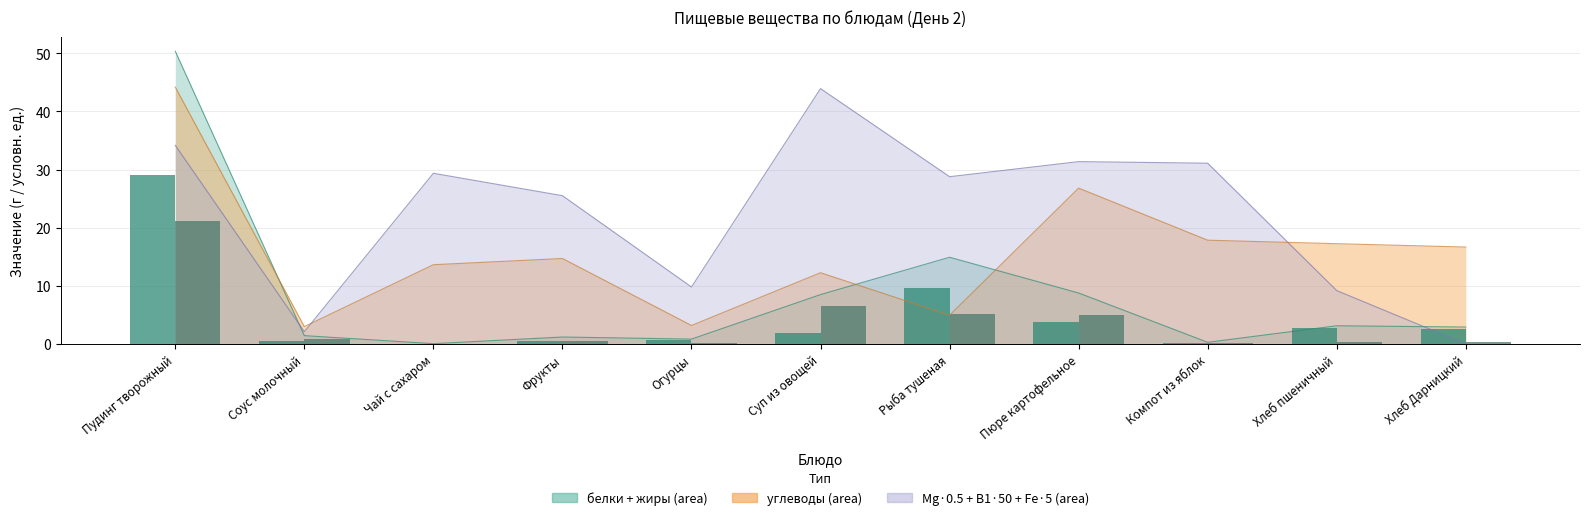

How many bars are there in each group?

2